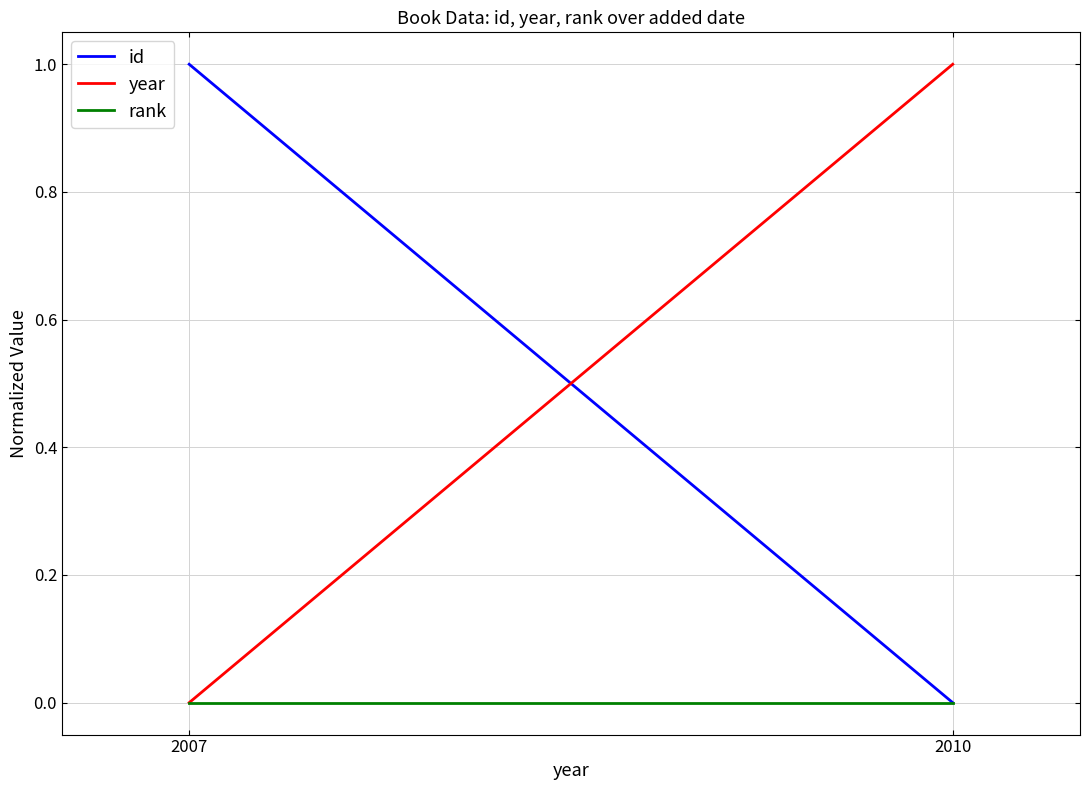

Does the chart display data point markers on the line(s)?

No